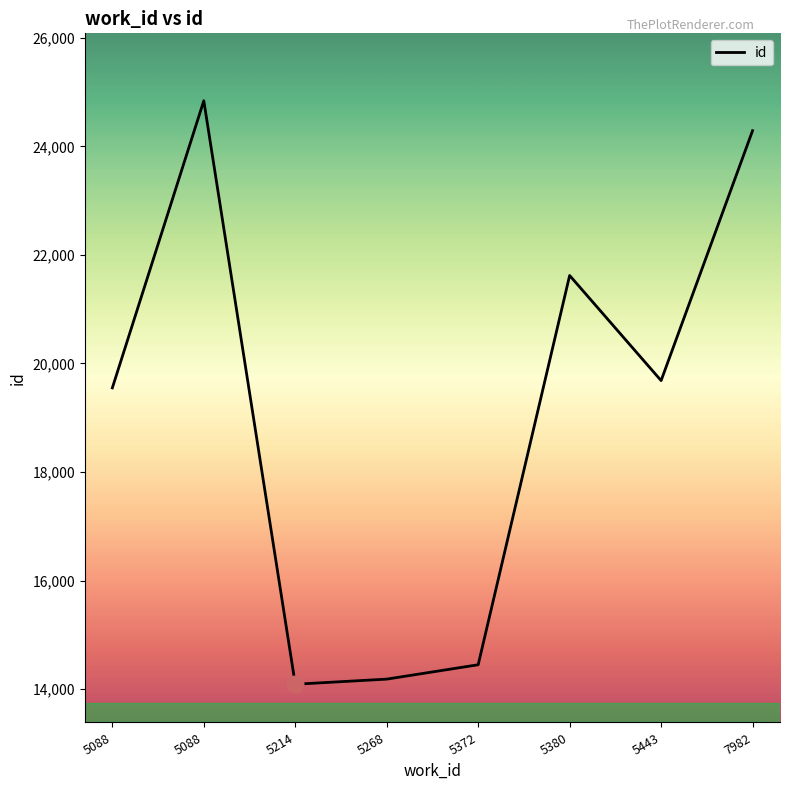

How many series are shown in this chart?

1